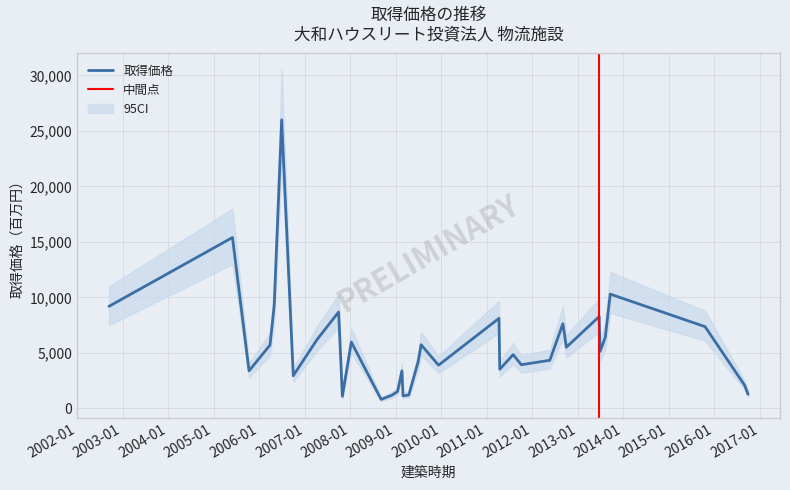

What is the lowest value of the ci_lower series?

650